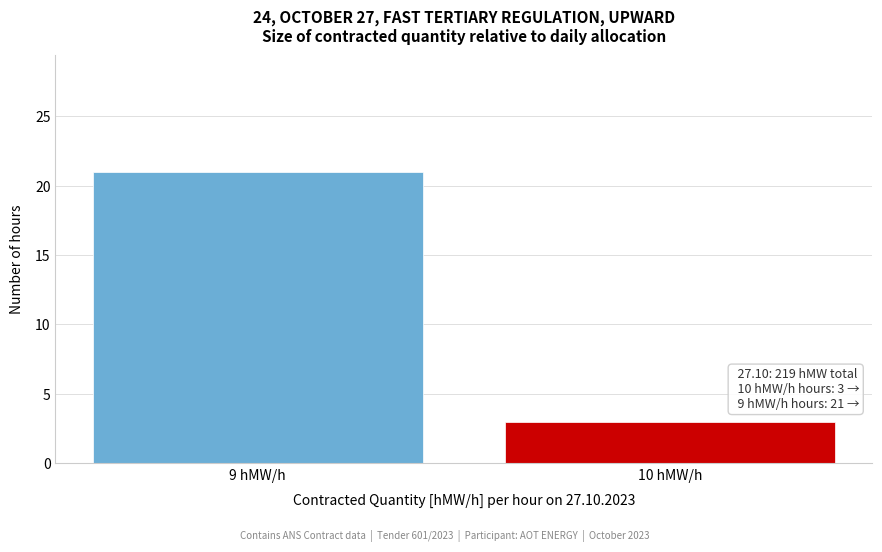

Reading left to right, transcribe all the data shown in this chart.

9 hMW/h=21	10 hMW/h=3